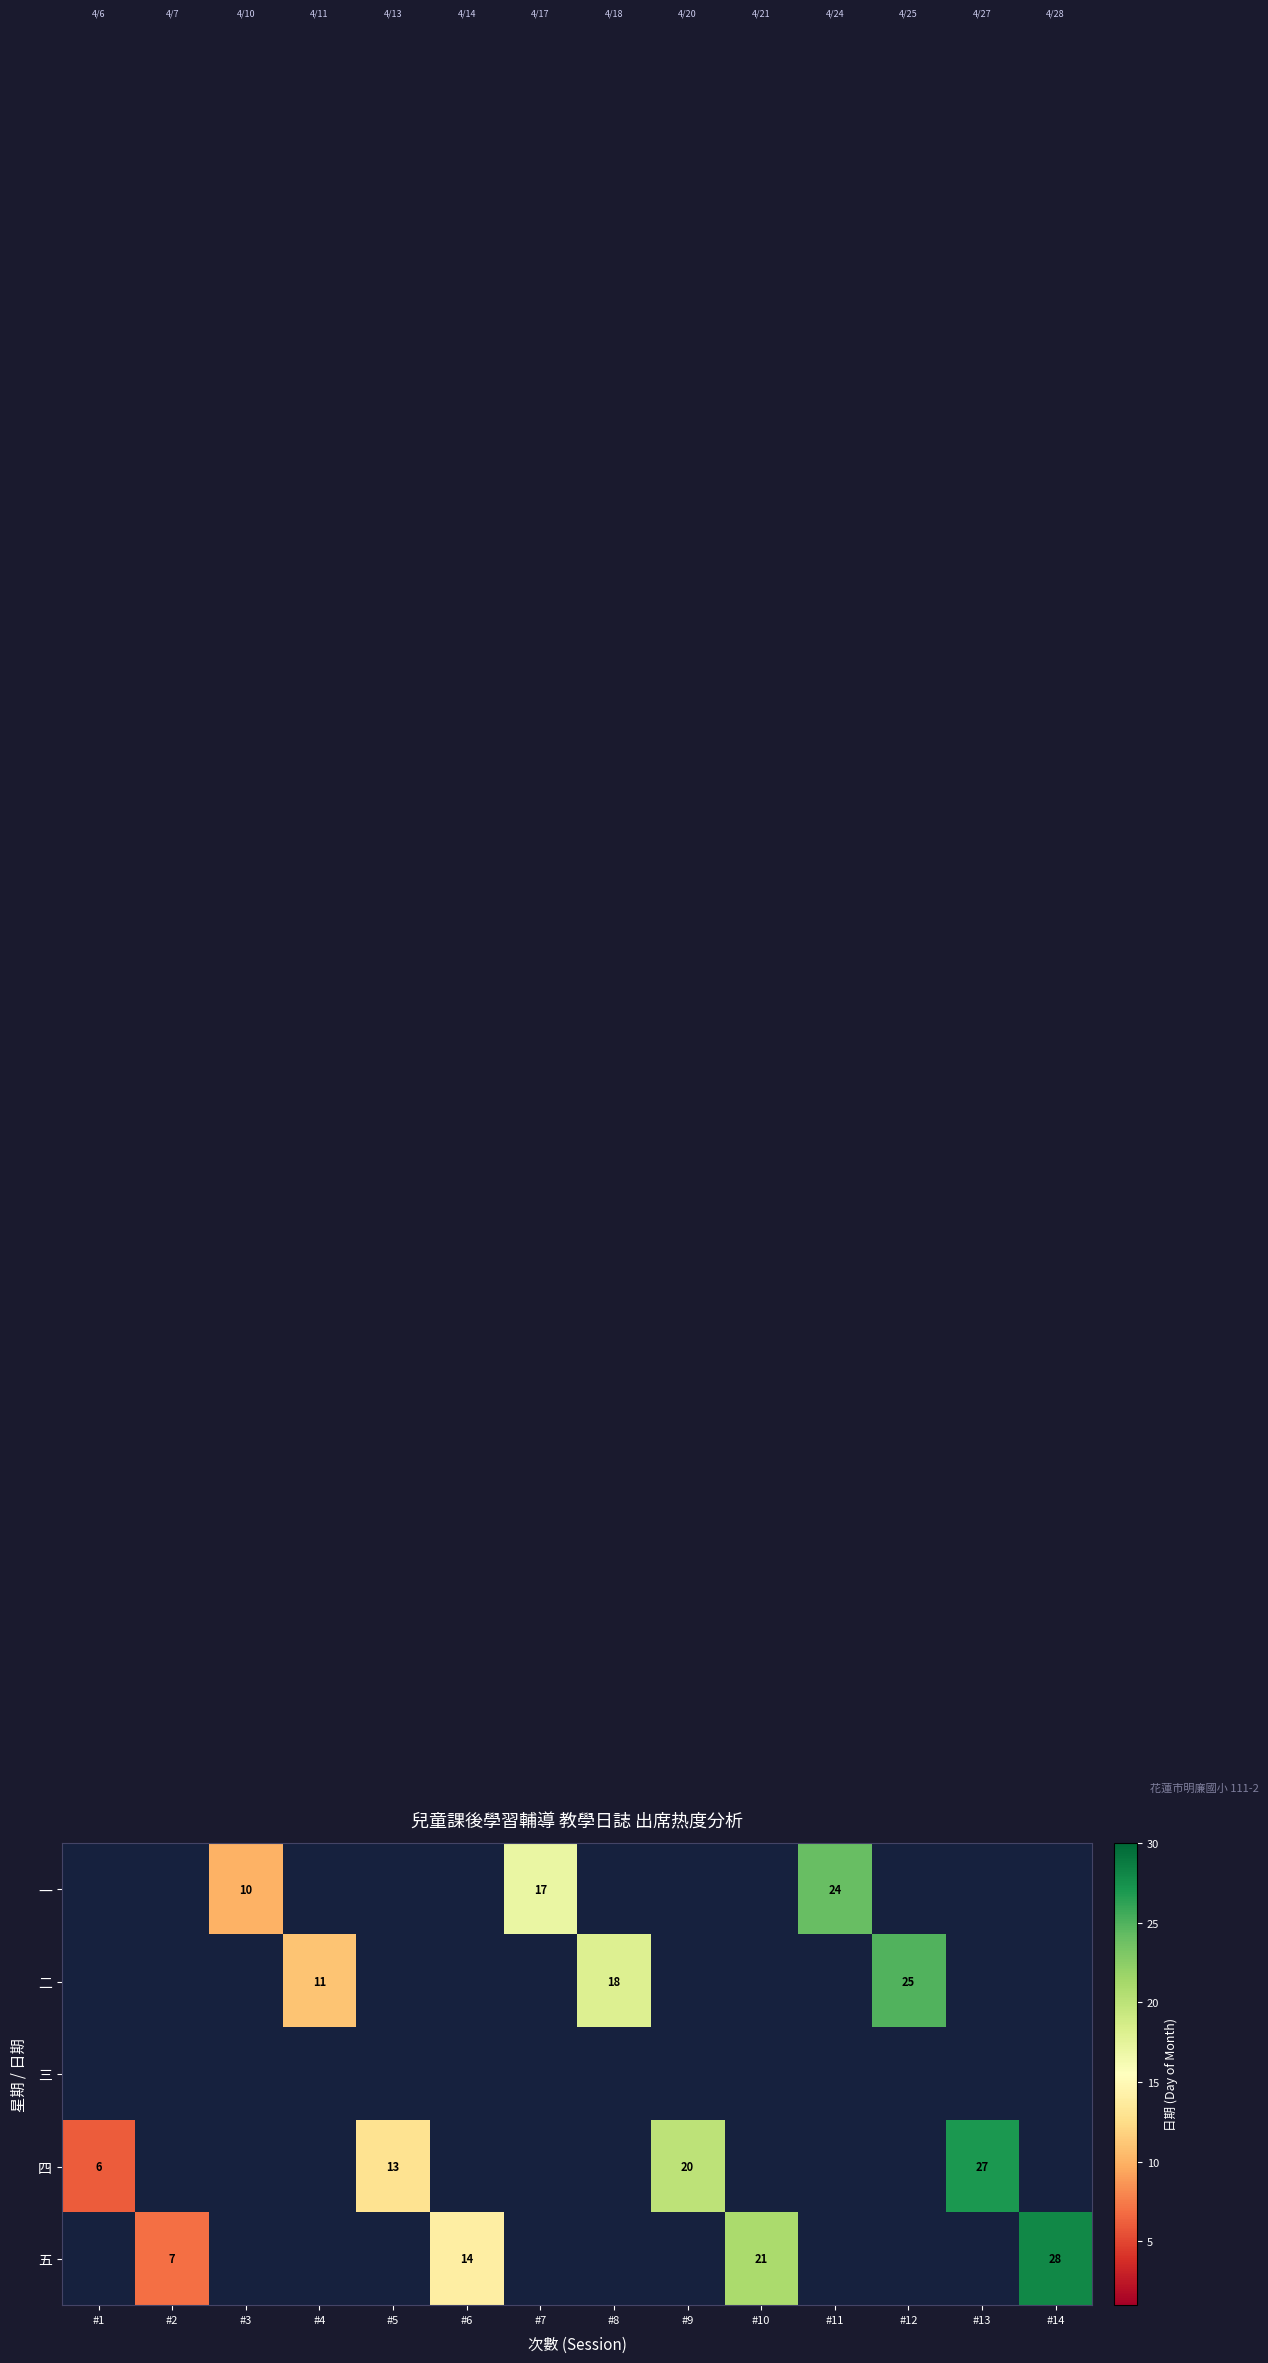

The value of 二 at #8 is 18. True or false?

True